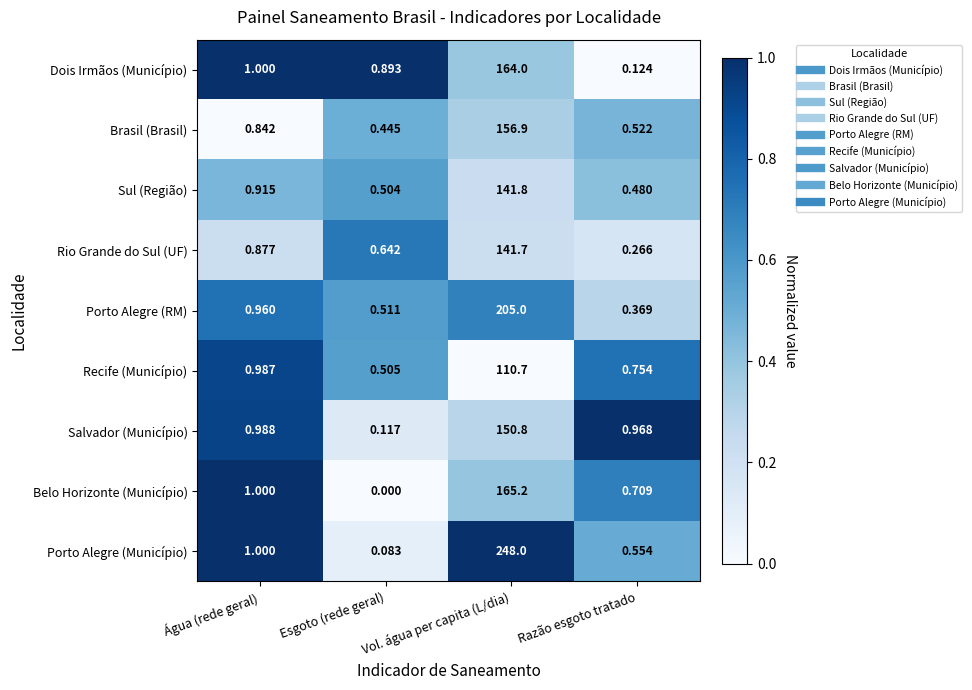

List the labels in order of Rio Grande do Sul (UF) value, largest first.

Vol. água per capita (L/dia), Água (rede geral), Esgoto (rede geral), Razão esgoto tratado